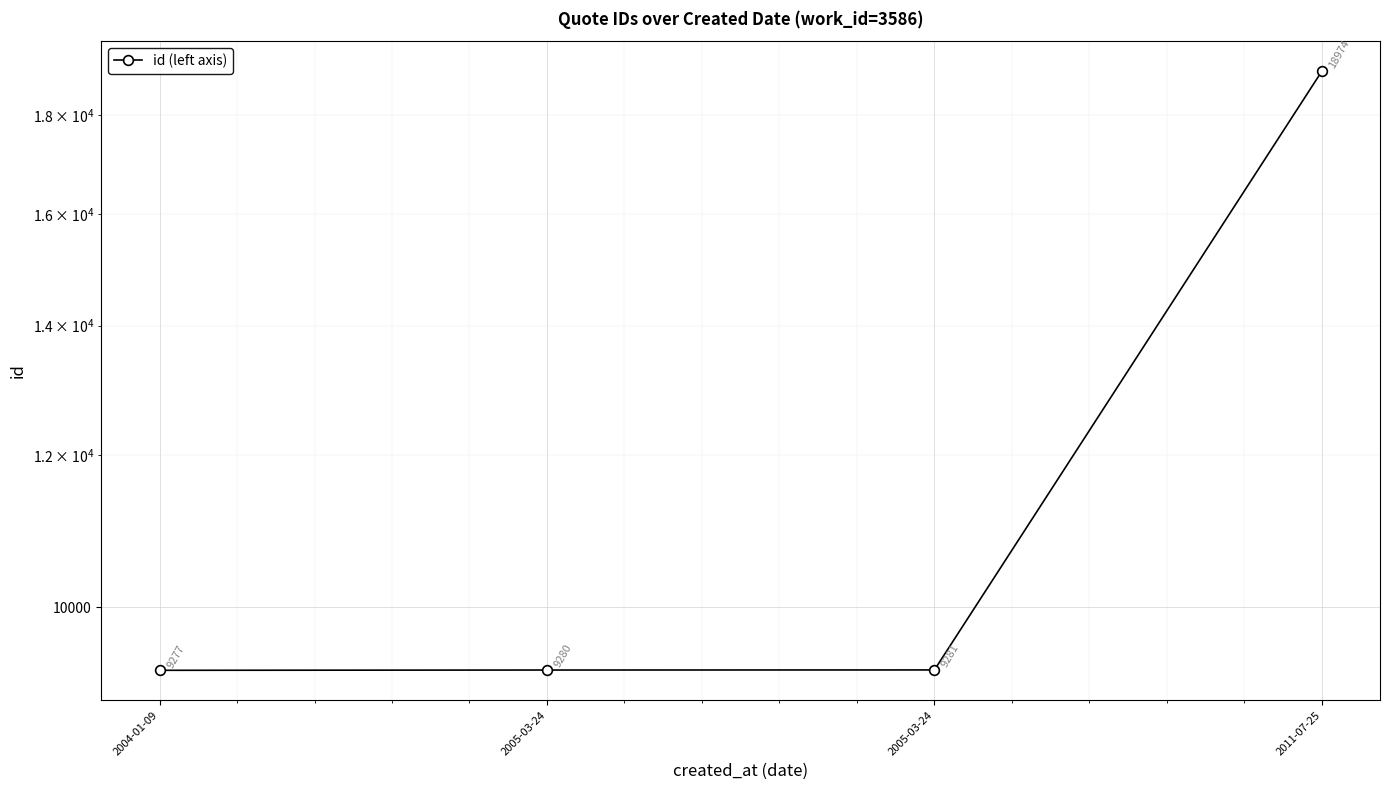

True or false: there are more than 0 points higher than both neighbors.

False